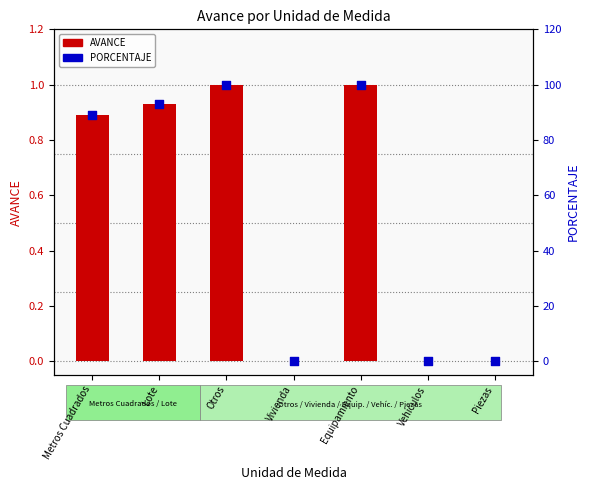

At which category is the sum across all series the highest?

Otros